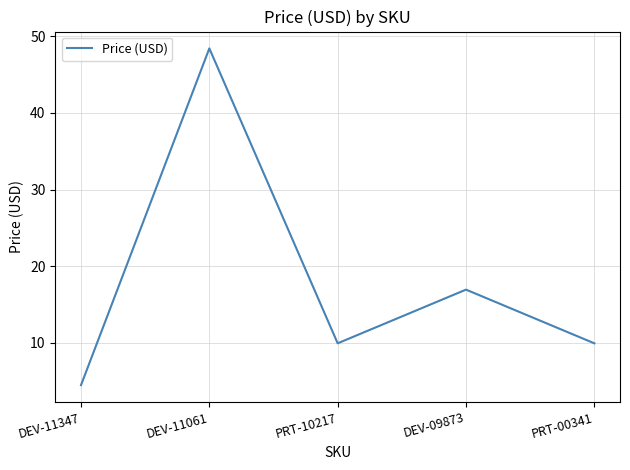

True or false: the data shows 80.1 at DEV-11061.

False